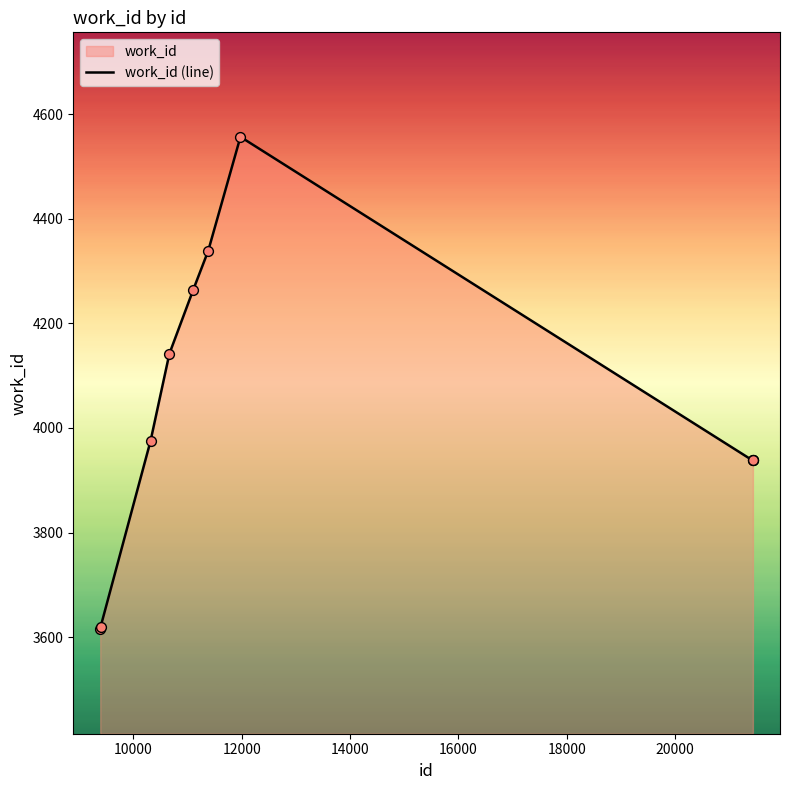

What is the minimum value shown in the chart?

3615